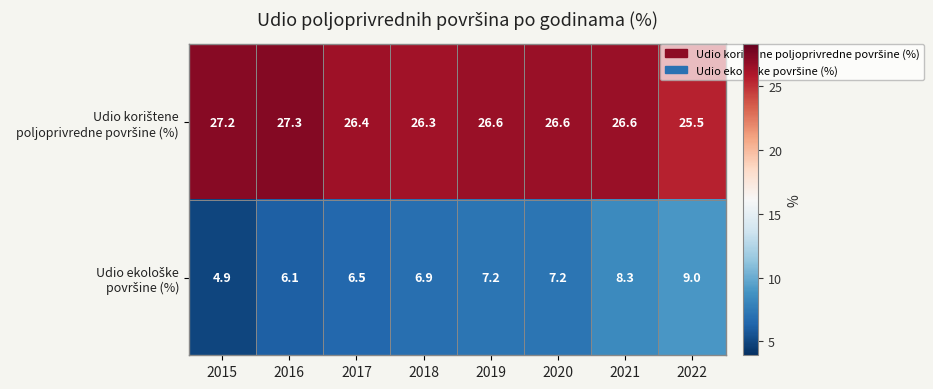

What is the total value across all series at 2015?

32.1